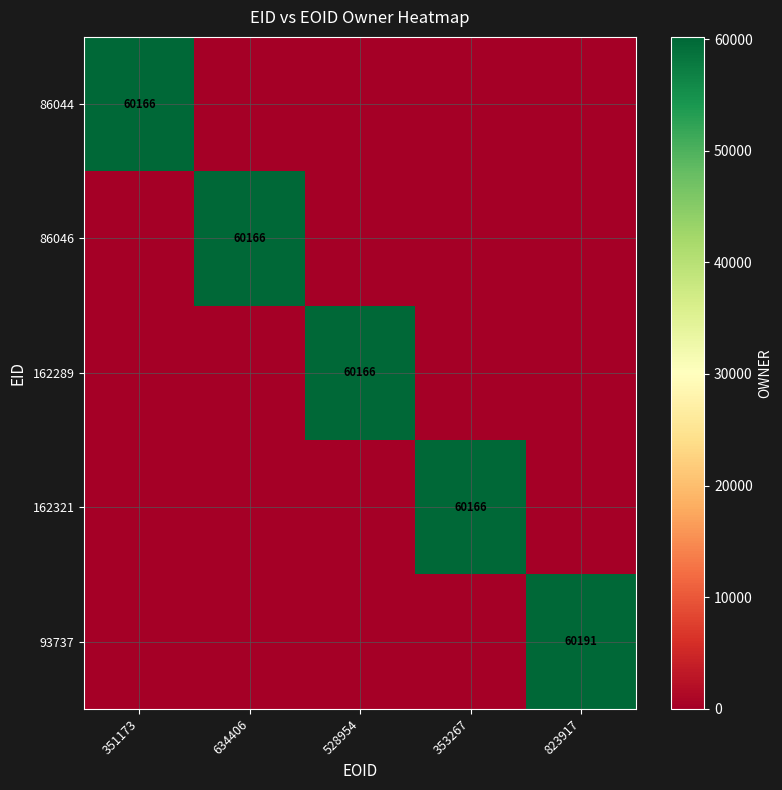

True or false: 162321 has a value of 106956 at 353267.

False